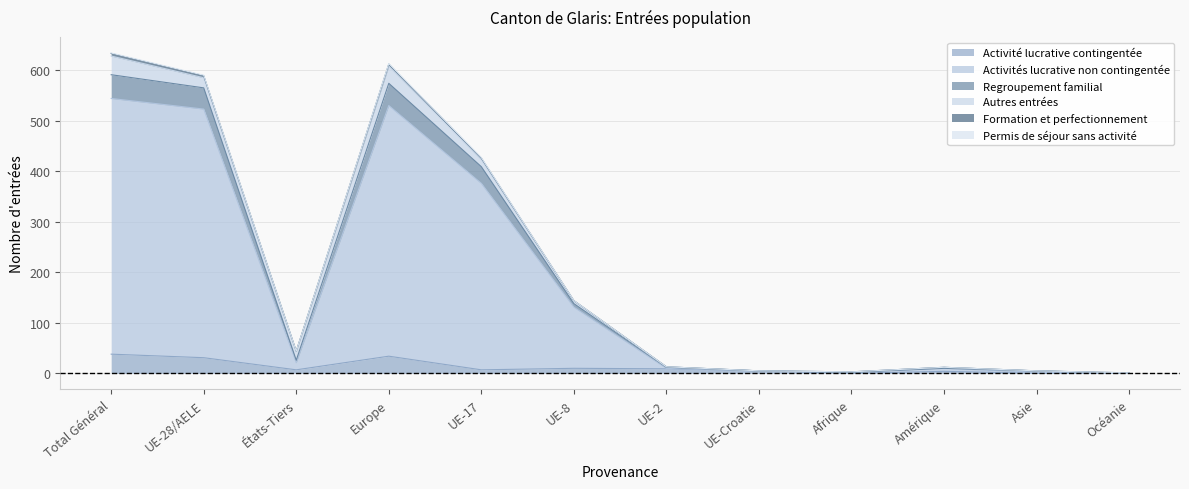

What is the highest value of the Activité lucrative contingentée series?

38